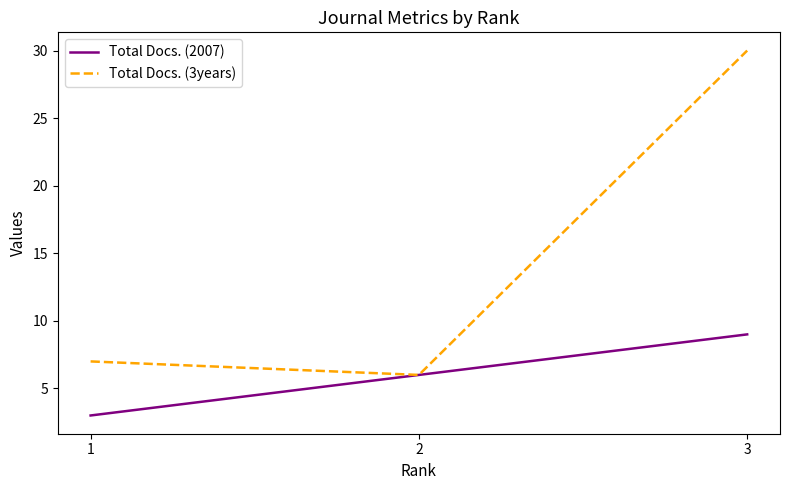

Which category has the lowest value in the Total Docs. (2007) series?

1